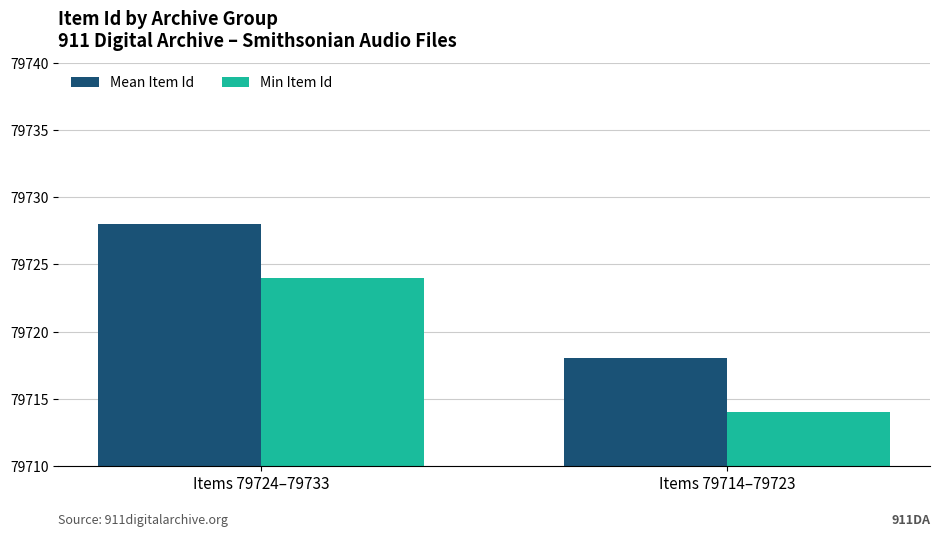

How many data points in Min Item Id are less than 79724?

1